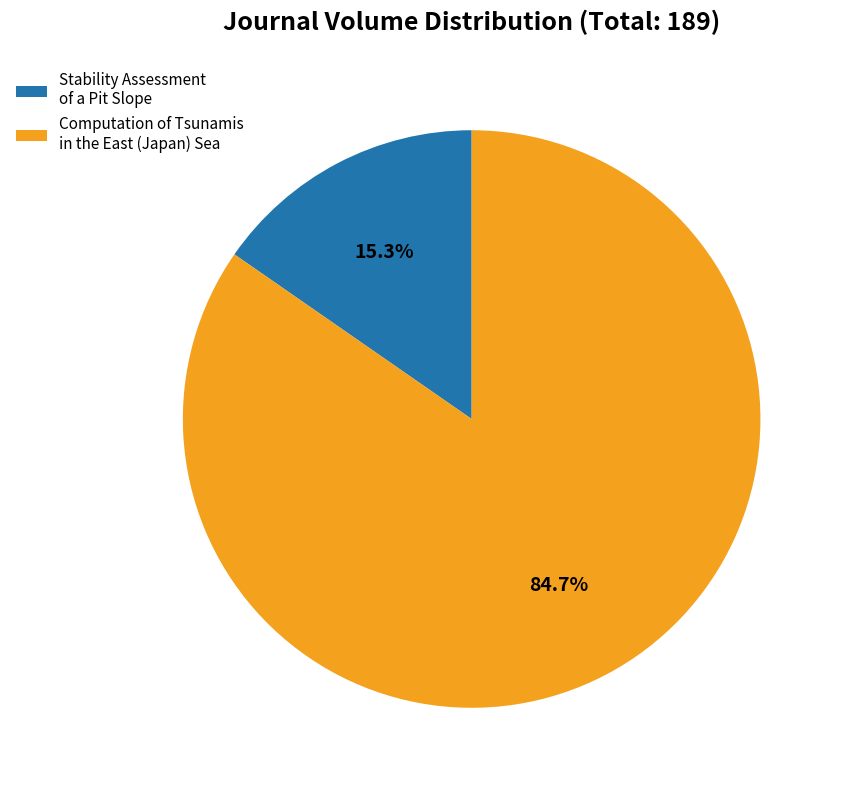

To the nearest percent, what is the difference between the Computation of Tsunamis in the East (Japan) Sea and Stability Assessment of a Pit Slope slice percentages?

69%